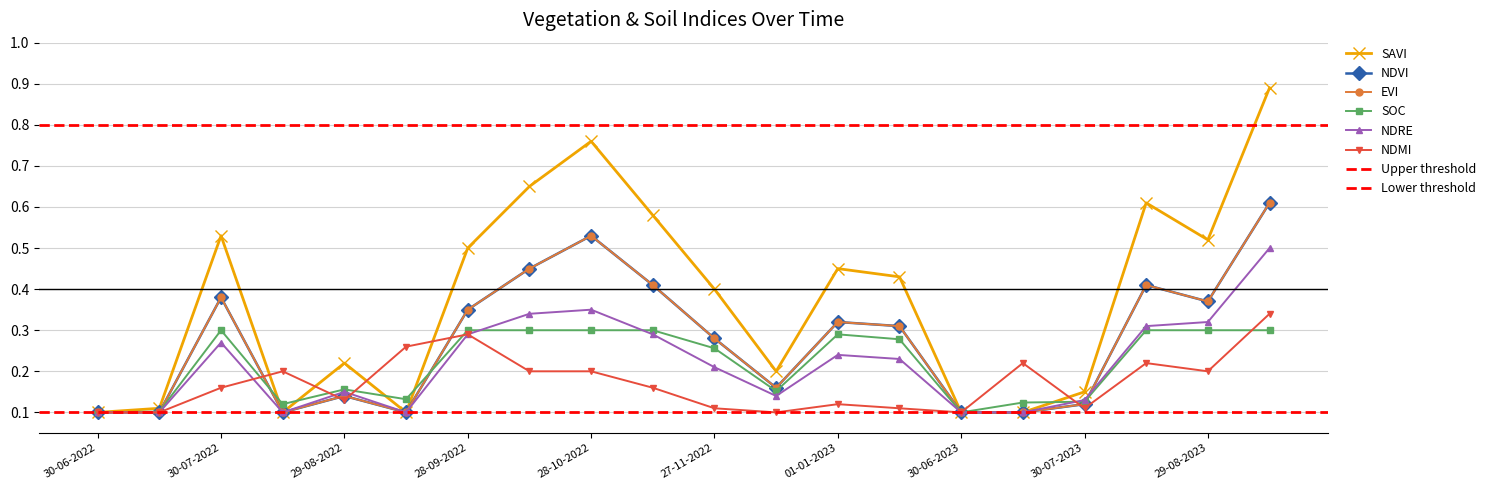

True or false: soc has a value of 0.2 at 30-06-2023.

False